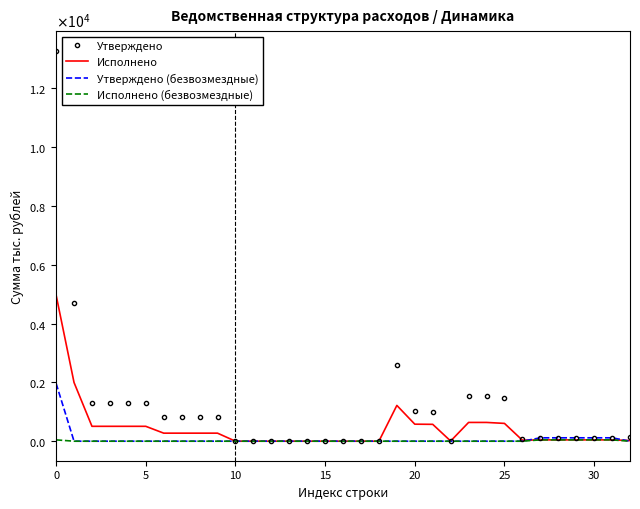

What are all the series names shown in the legend?

Утверждено, Исполнено, Утверждено (безвозмездные), Исполнено (безвозмездные)